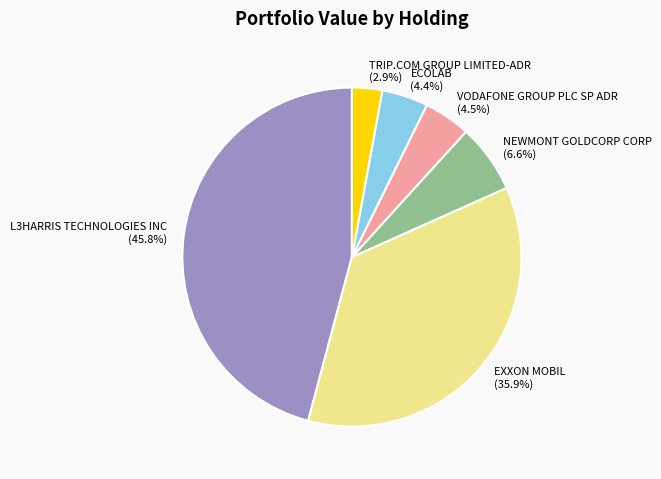

Approximately how many times larger is the value at L3HARRIS TECHNOLOGIES INC compared to ECOLAB?

10.4